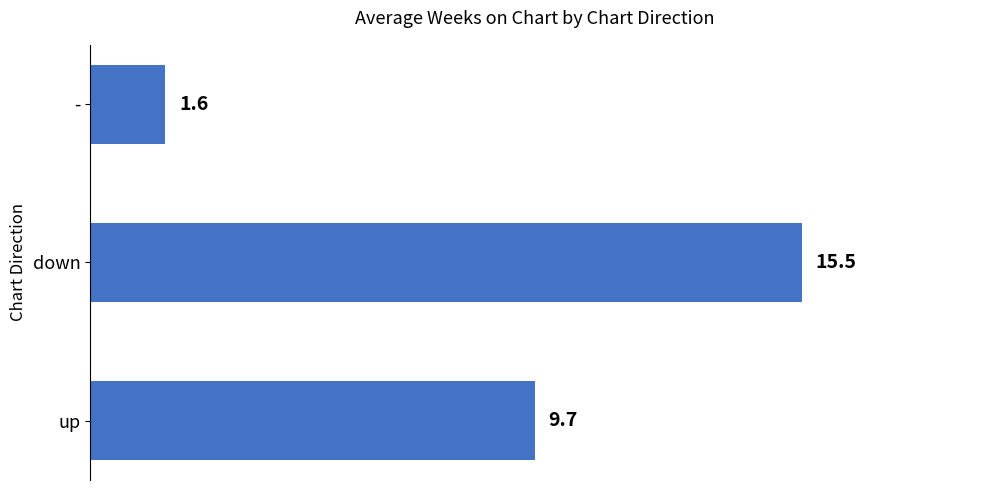

What value does the data have at down?

15.5